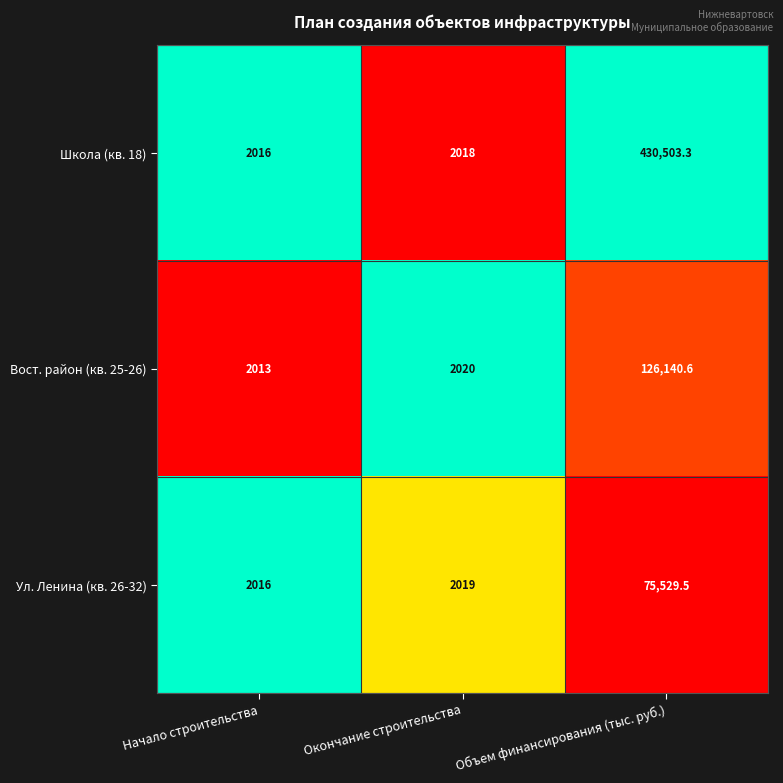

Is it true that Школа (кв. 18) equals 430503.3 at Объем финансирования (тыс. руб.)?

True